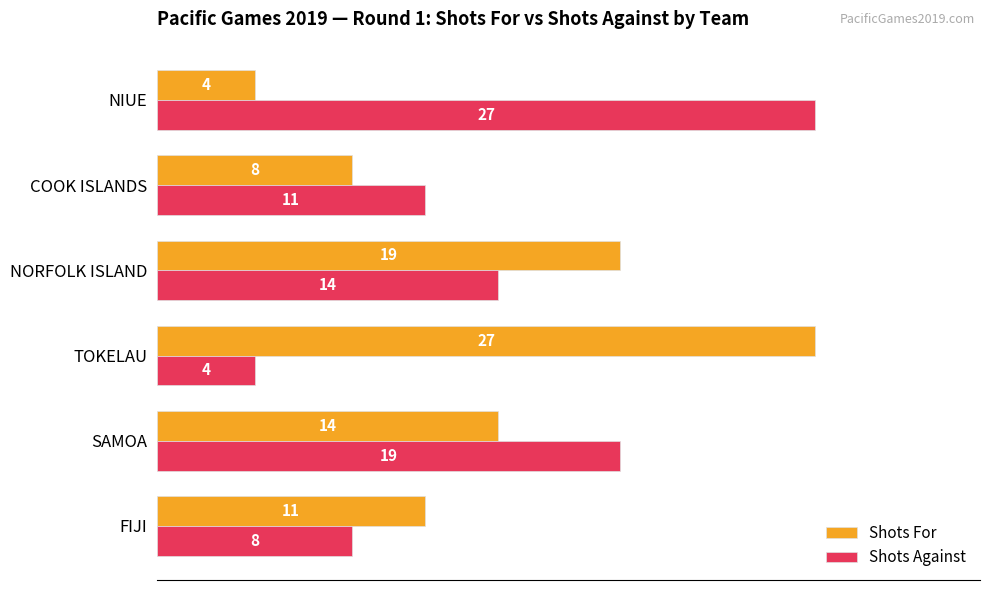

True or false: Shots For has a value of 19 at NORFOLK ISLAND.

True